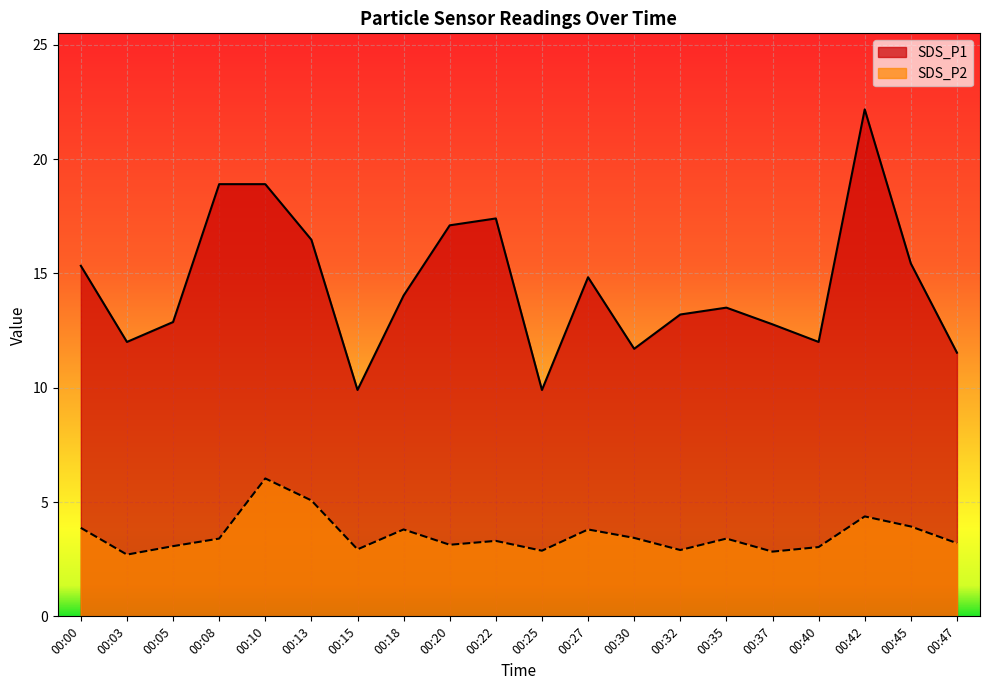

The value of SDS_P2 at 00:27 is 3.8. True or false?

True